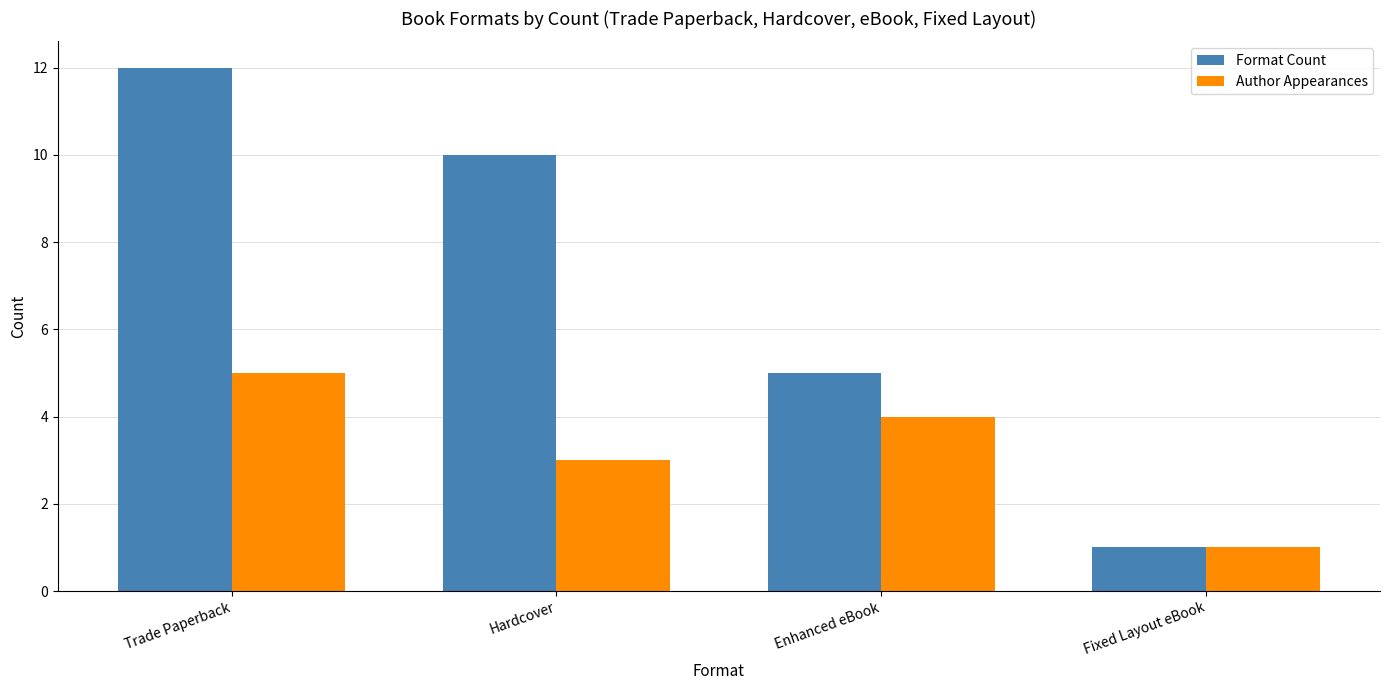

What is the average value of the Format Count series?

7